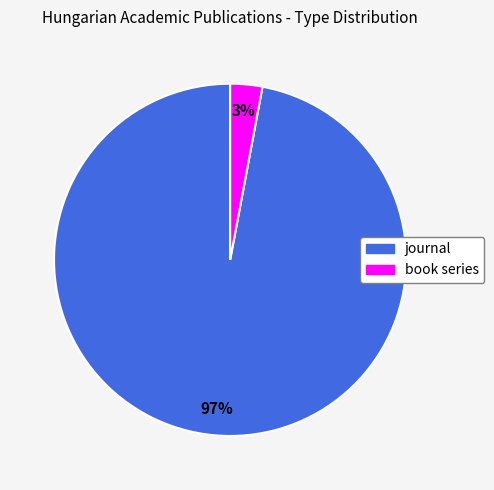

Combined, do book series and journal account for over 50%?

Yes